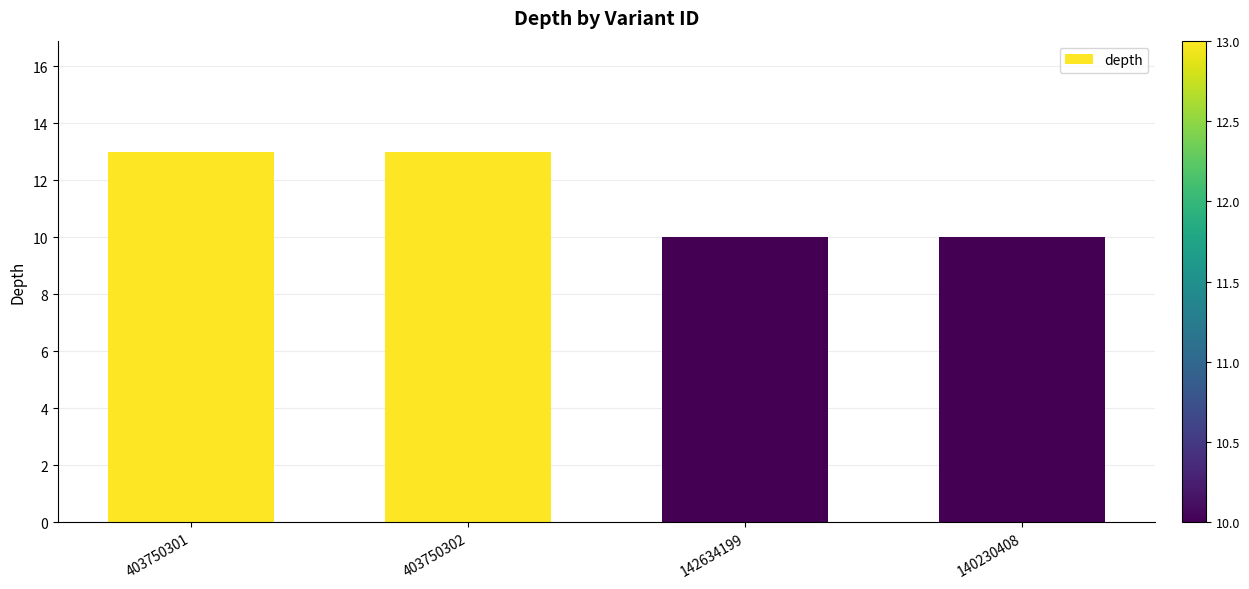

Is it true that the value at 140230408 is 10?

True